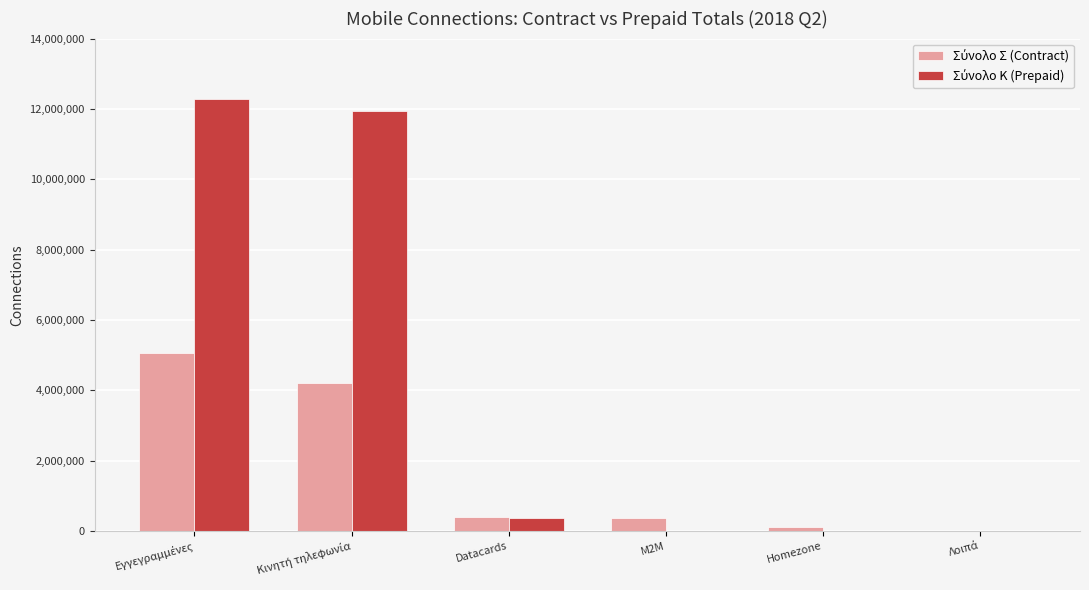

At how many categories does at least one series exceed 785297?

2